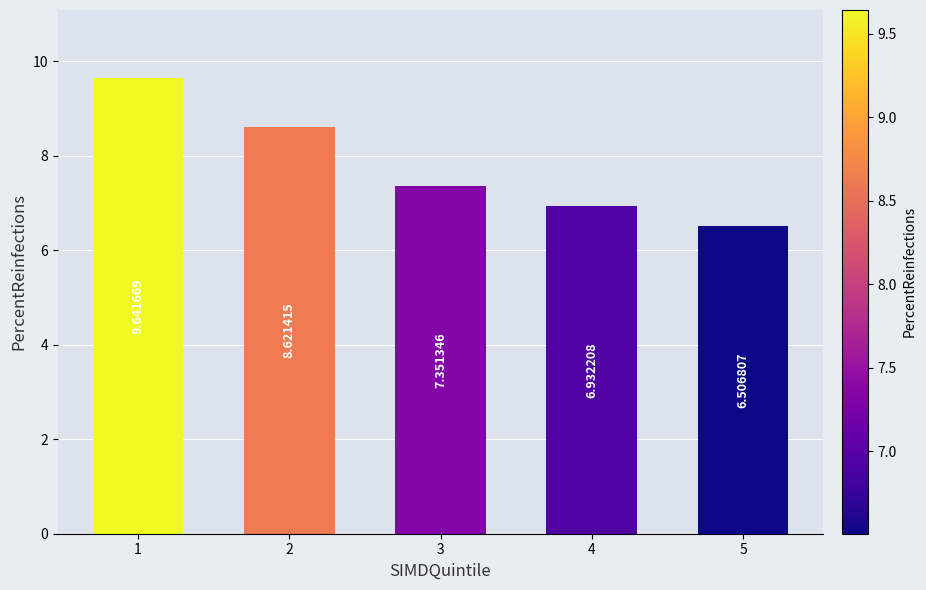

What is the ratio of the value at 4 to the value at 5?

1.1